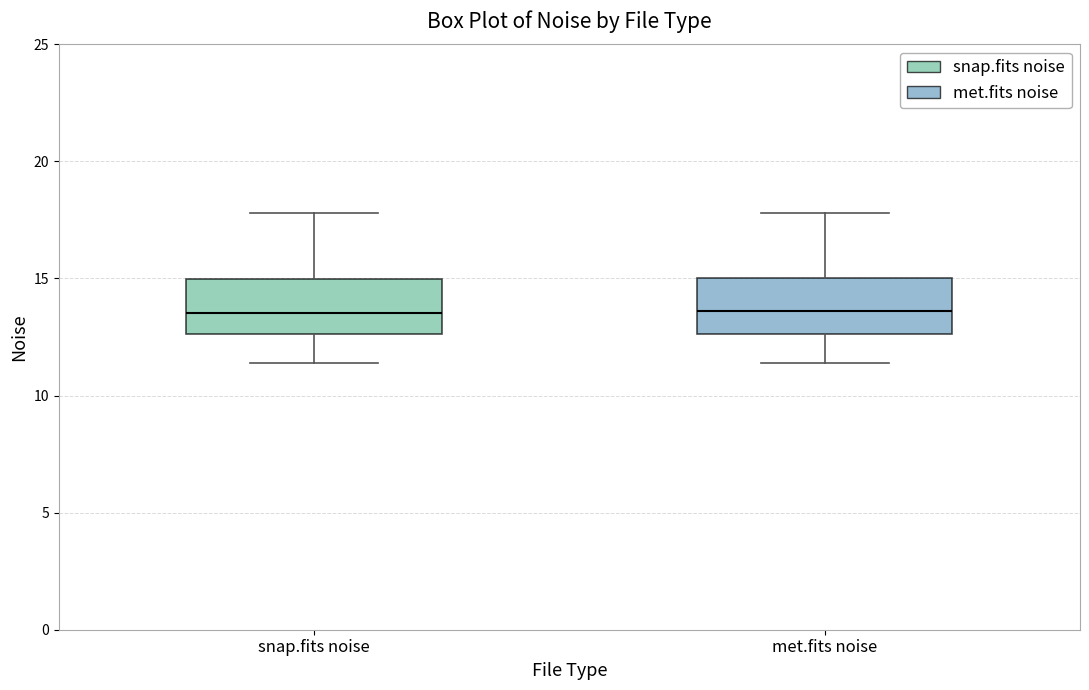

Reading left to right, read every box against the y-axis: the position of its median line, the range the box covers, and the ends of its whiskers. The values are not printed on the chart, so give them approximately, as read against the axis.

snap.fits noise: median 13.5, box 12.5 to 15.0, whiskers 11.5 to 18.0
met.fits noise: median 13.5, box 12.5 to 15.0, whiskers 11.5 to 18.0